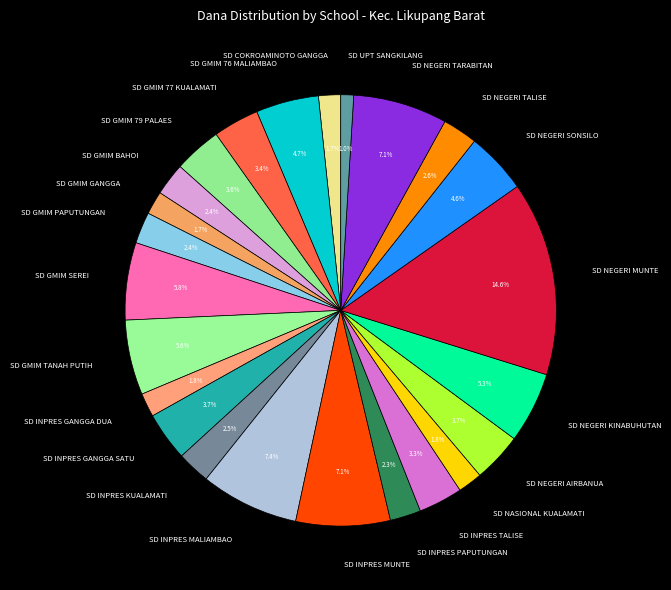

The SD NEGERI TARABITAN slice represents 7% of the pie. True or false?

True